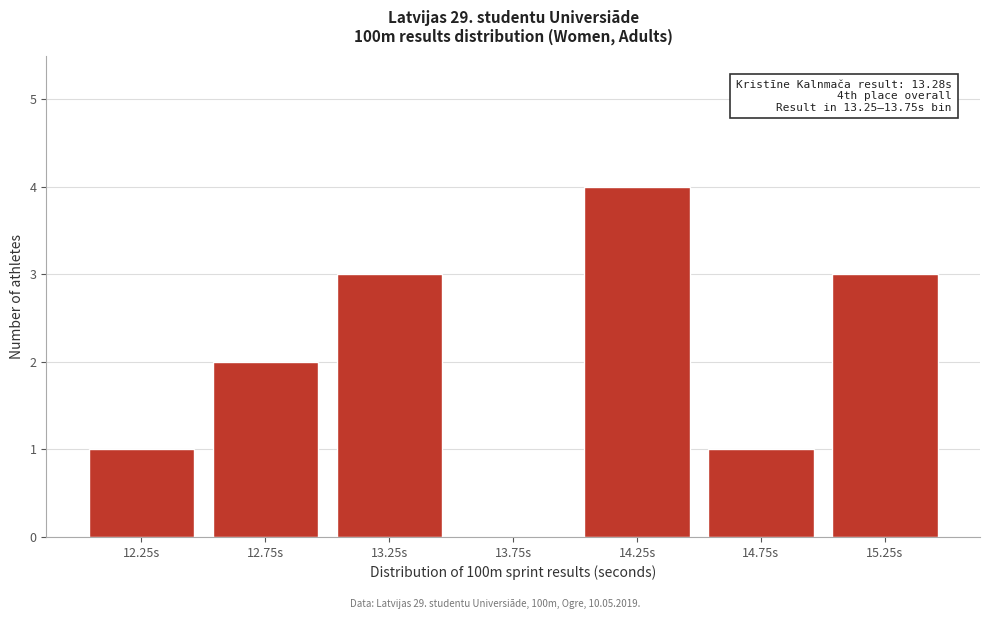

Reading right to left, what are all the values shown in this chart?

15.25s=3	14.75s=1	14.25s=4	13.75s=0	13.25s=3	12.75s=2	12.25s=1